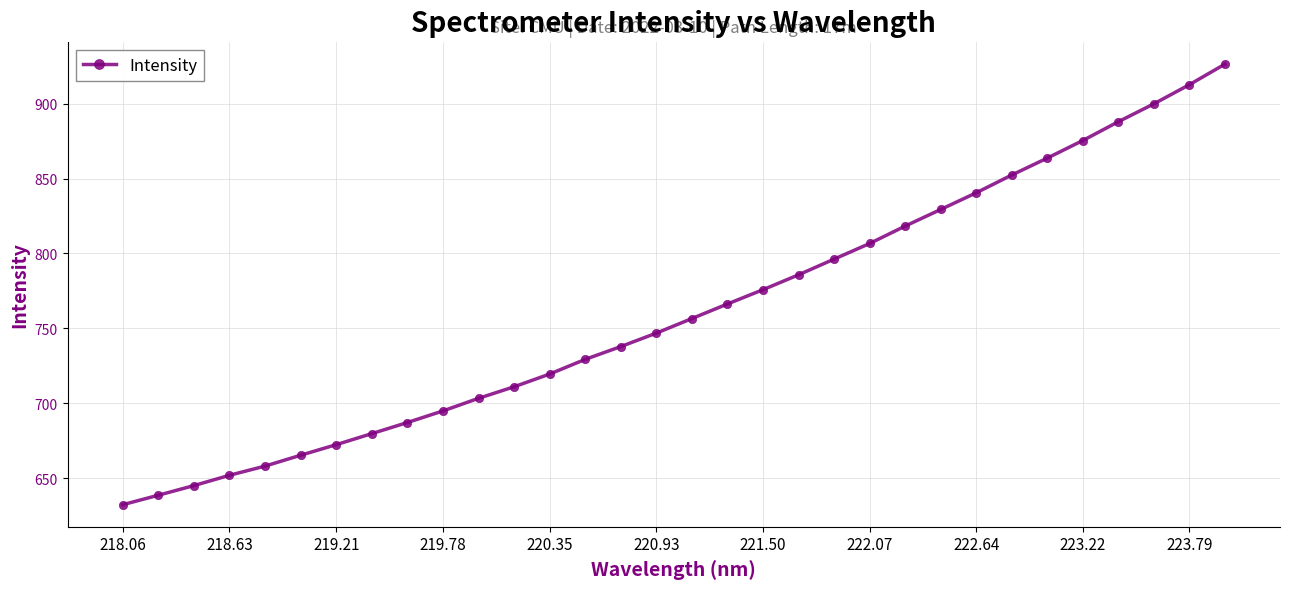

What is the value of the 15th point from the left?

737.8